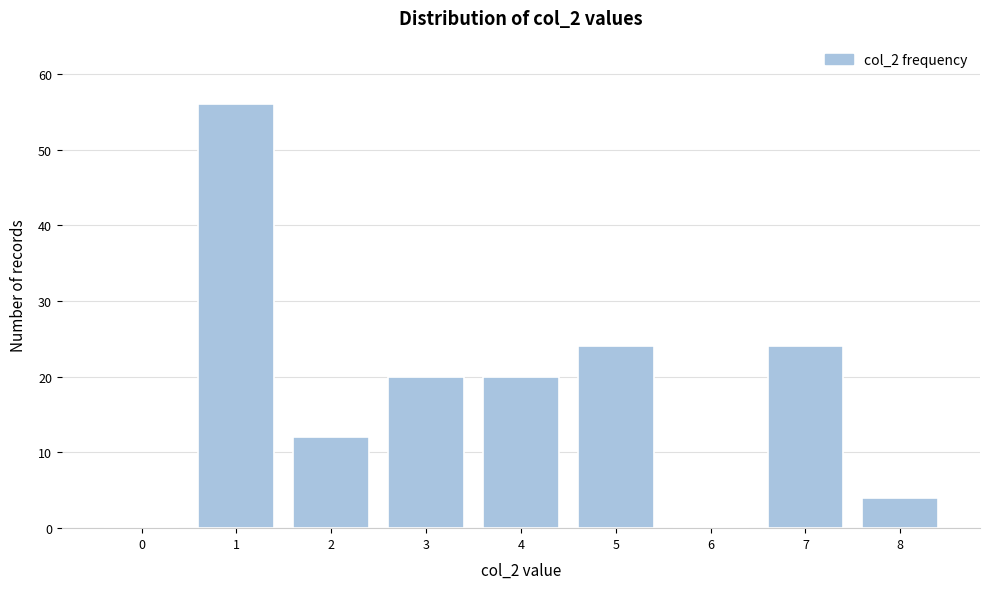

Reading left to right, transcribe all the data shown in this chart.

0=0	1=56	2=12	3=20	4=20	5=24	6=0	7=24	8=4